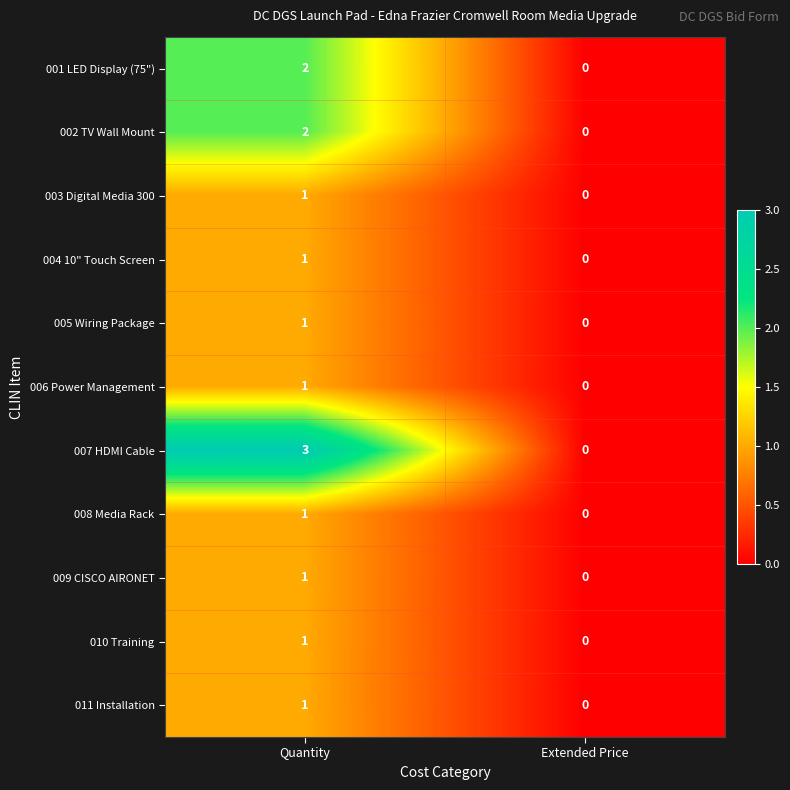

List the labels in order of 001 LED Display (75") value, smallest first.

Extended Price, Quantity